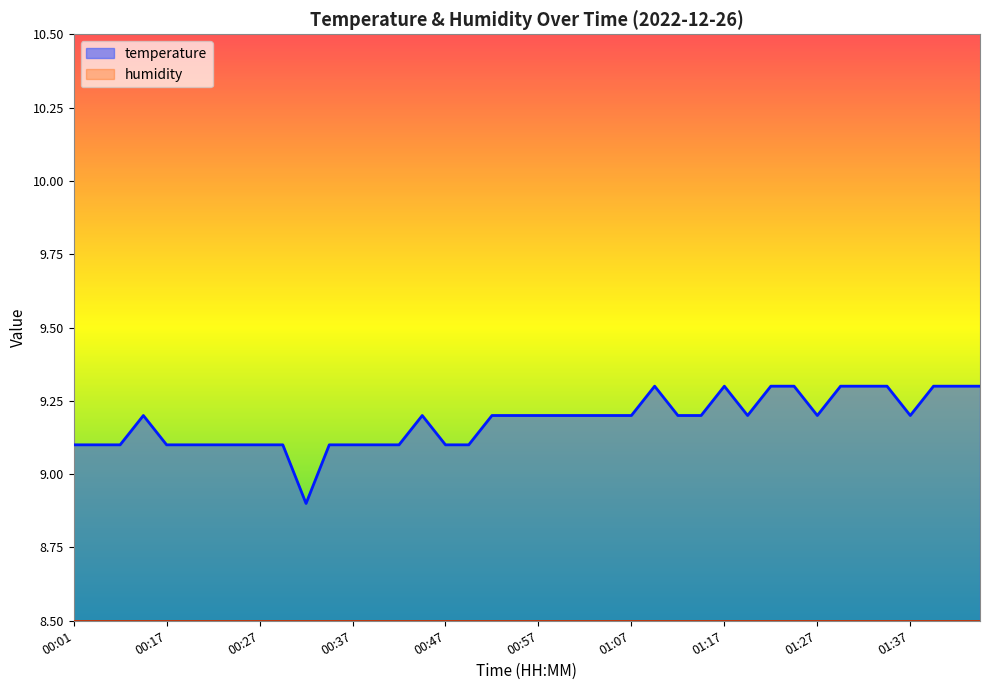

At which label is the value closest to 9?

00:01